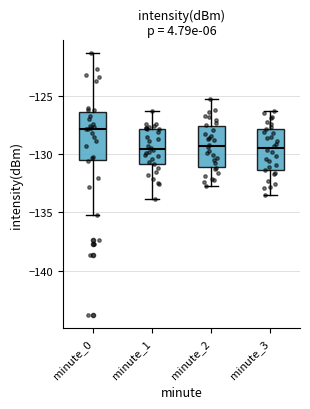

Where is the lower edge of the box for minute_0 on the y-axis? The values are not printed on the chart, so give them approximately, as read against the axis.

-130.5